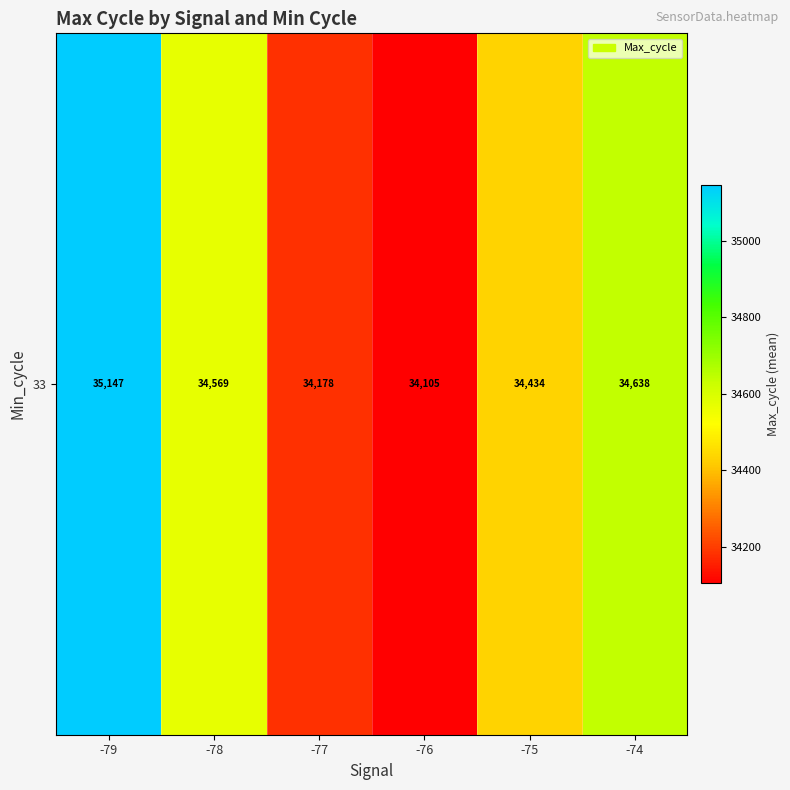

Reading left to right, transcribe all the data shown in this chart.

-79=35147.0	-78=34569.1	-77=34178.9	-76=34105.0	-75=34434.3	-74=34638.6